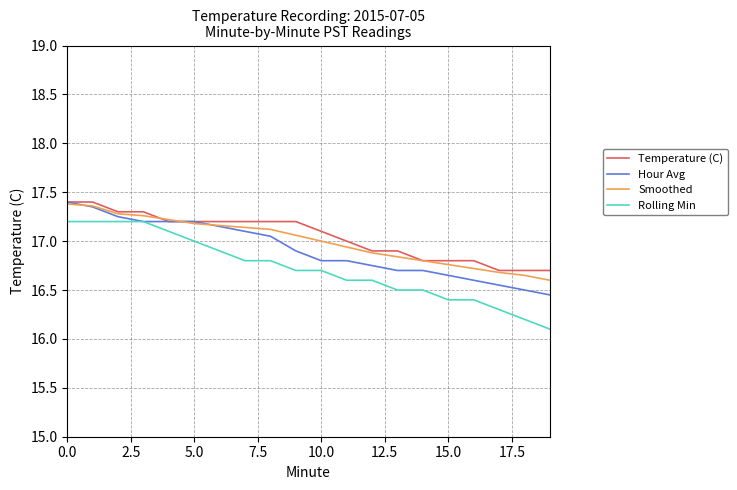

What is the smallest value displayed?

16.1